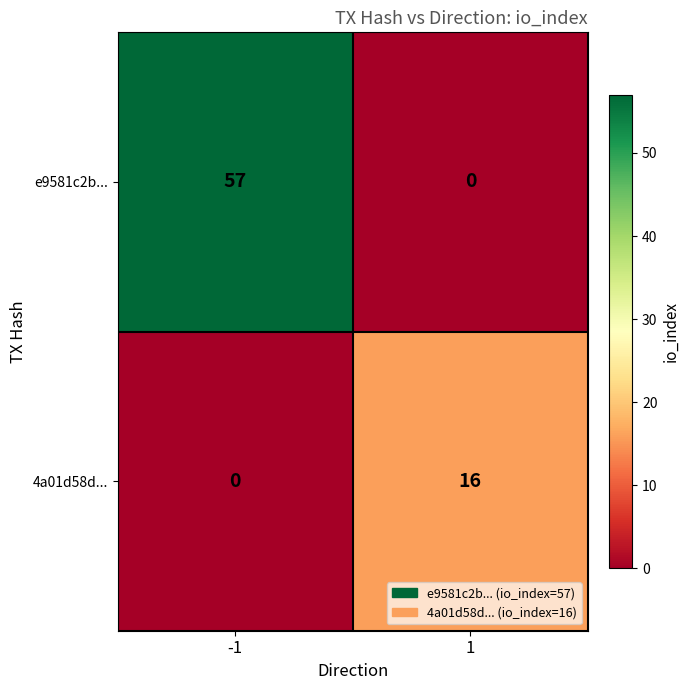

Count the number of data series in this chart.

2